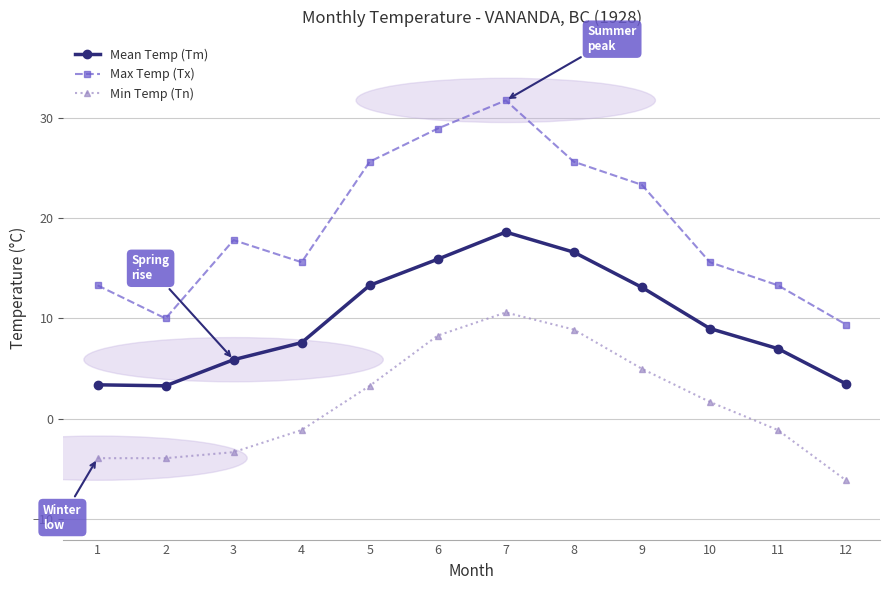

Does the chart display data point markers on the line(s)?

Yes